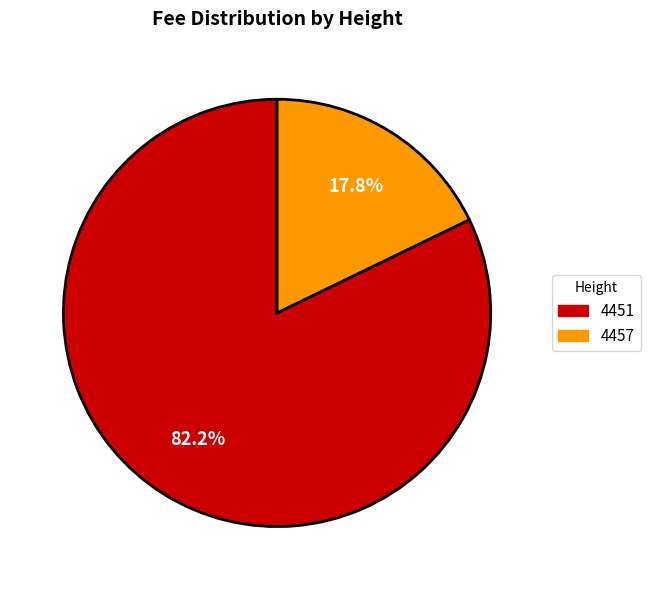

What portion of the pie excludes 4457?

82.2%